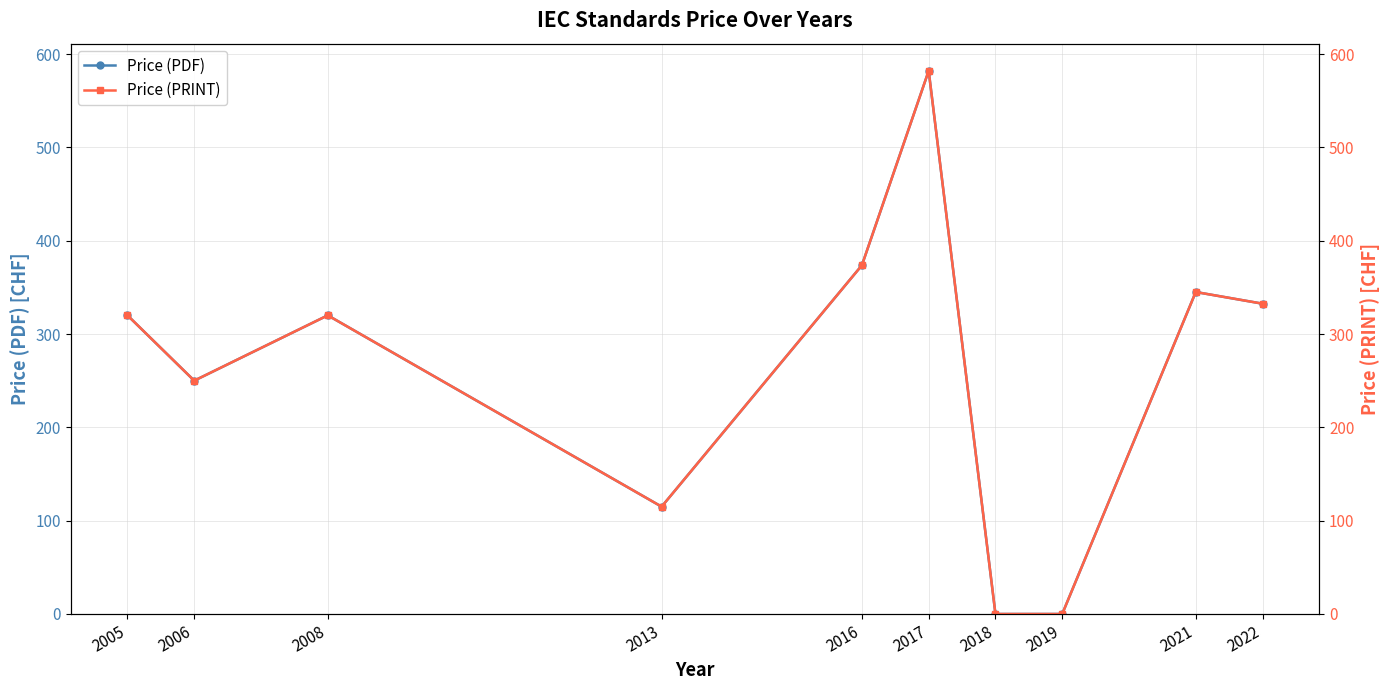

What is the maximum value for Price (PDF)?

582.0